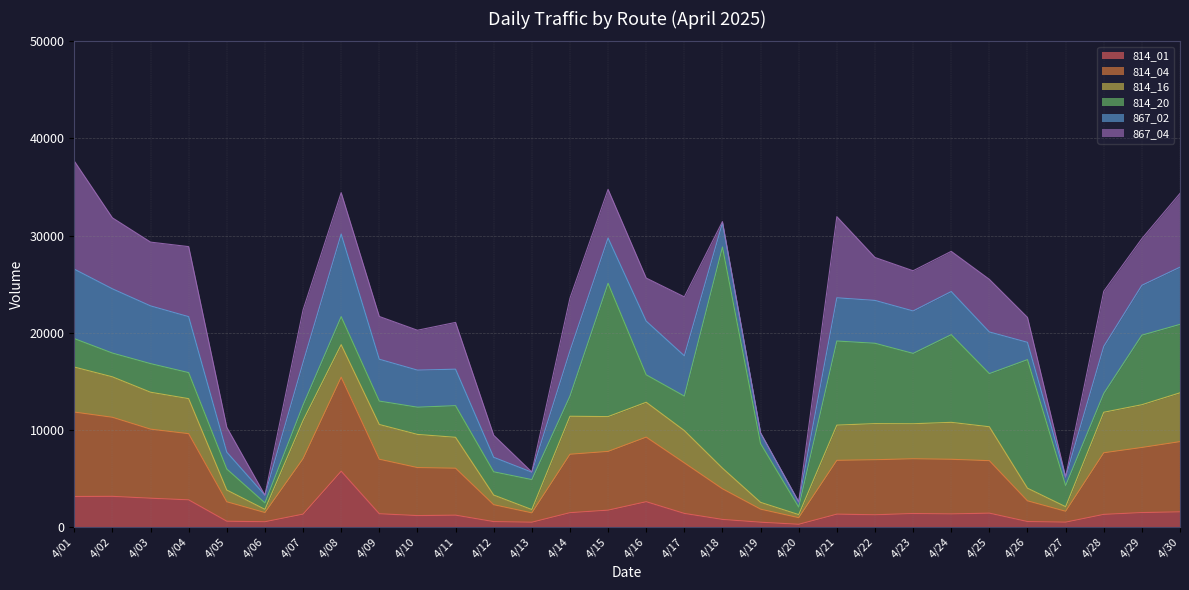

The value of 814_01 at 4/23 is 1383. True or false?

True